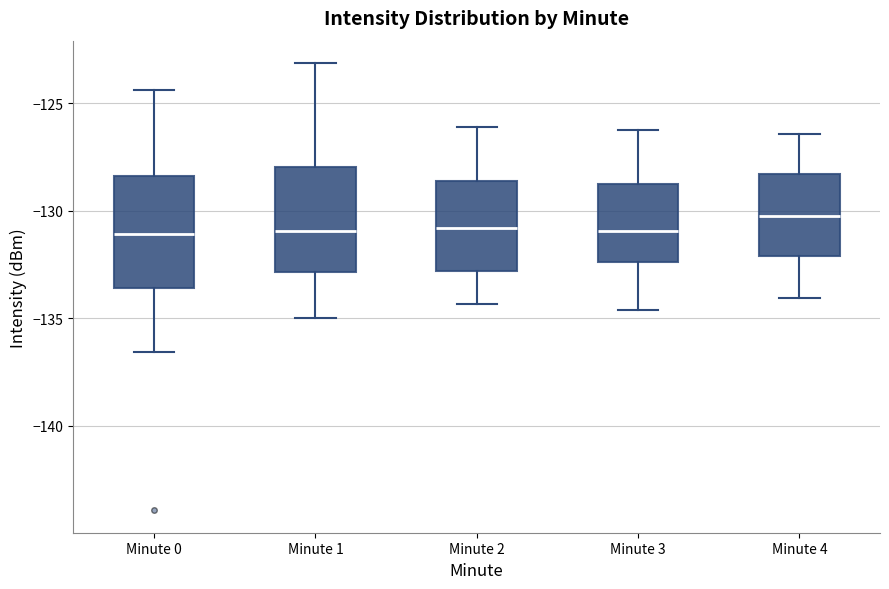

Reading left to right, read every box against the y-axis: the position of its median line, the range the box covers, and the ends of its whiskers. The values are not printed on the chart, so give them approximately, as read against the axis.

Minute 0: median -131.0, box -133.5 to -128.5, whiskers -136.5 to -124.5
Minute 1: median -131.0, box -133.0 to -128.0, whiskers -135.0 to -123.0
Minute 2: median -131.0, box -133.0 to -128.5, whiskers -134.5 to -126.0
Minute 3: median -131.0, box -132.5 to -129.0, whiskers -134.5 to -126.0
Minute 4: median -130.0, box -132.0 to -128.5, whiskers -134.0 to -126.5